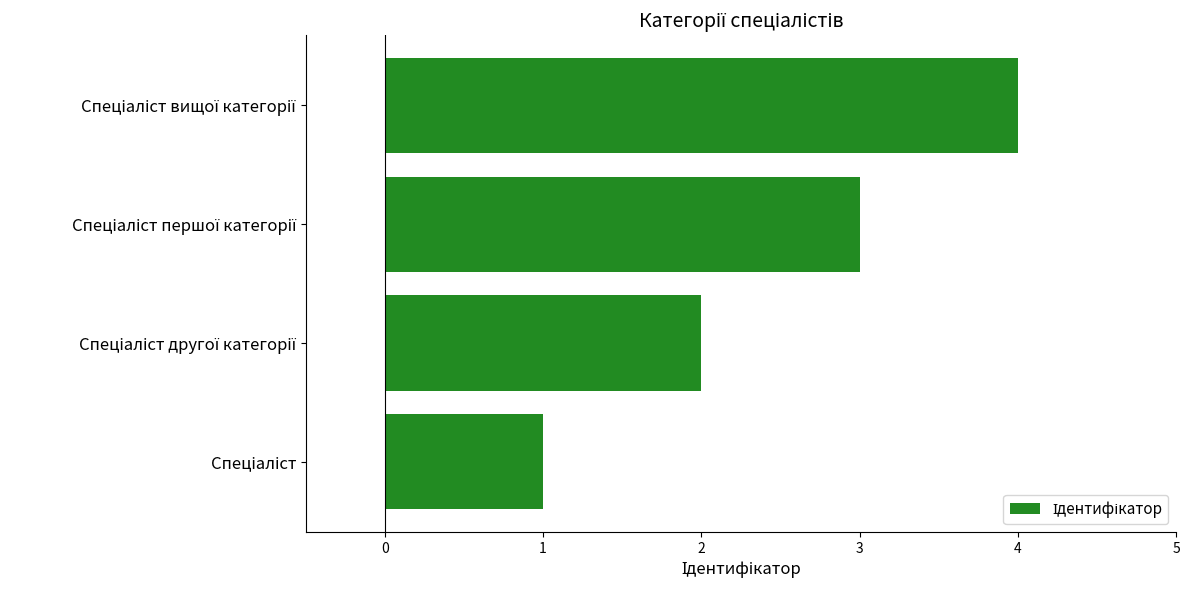

What is the difference between the maximum and minimum values?

3